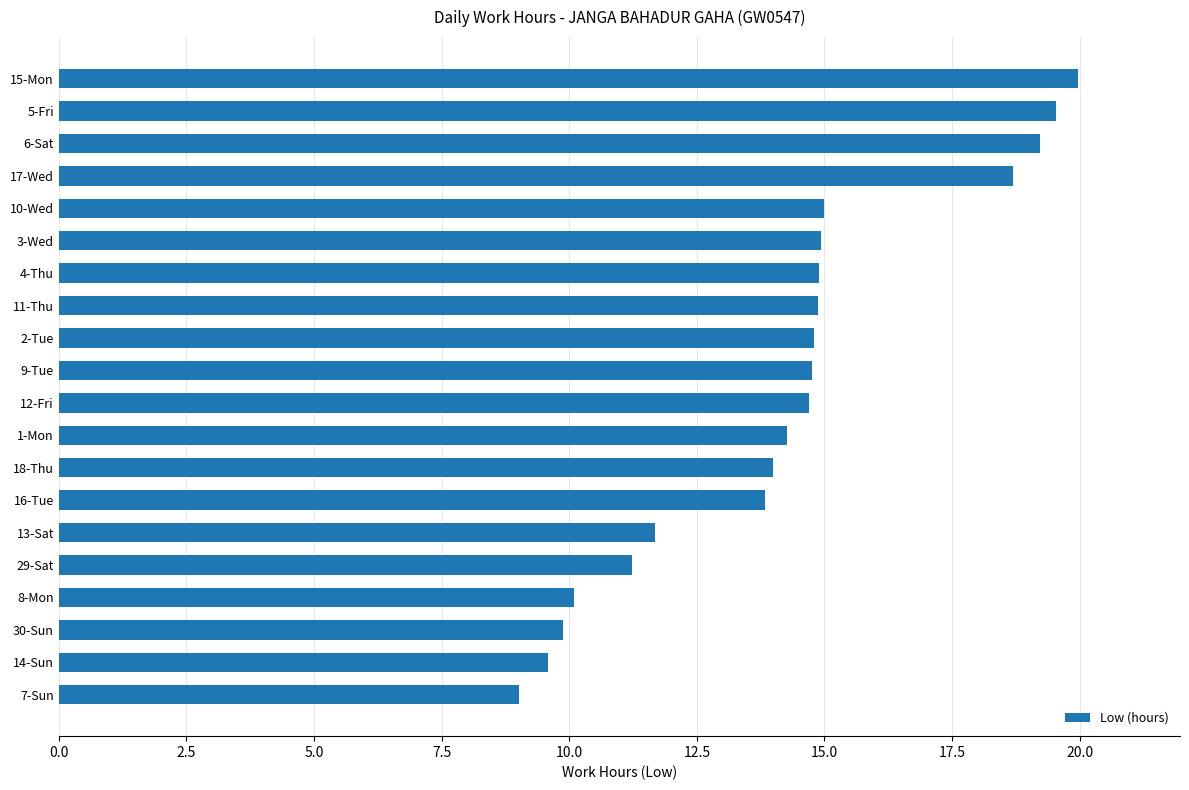

Read the value at 3-Wed.

14.9